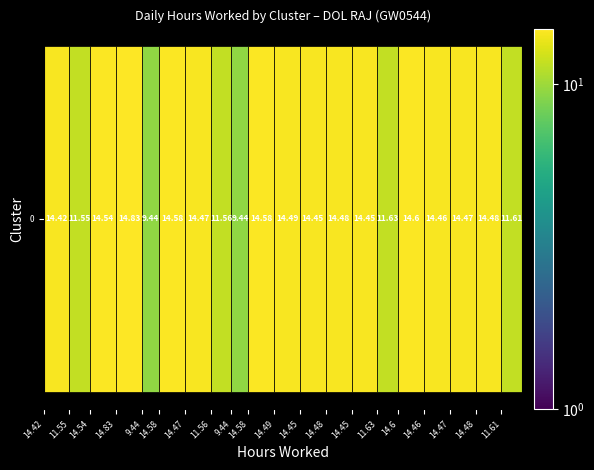

How many bars are there in total?

20